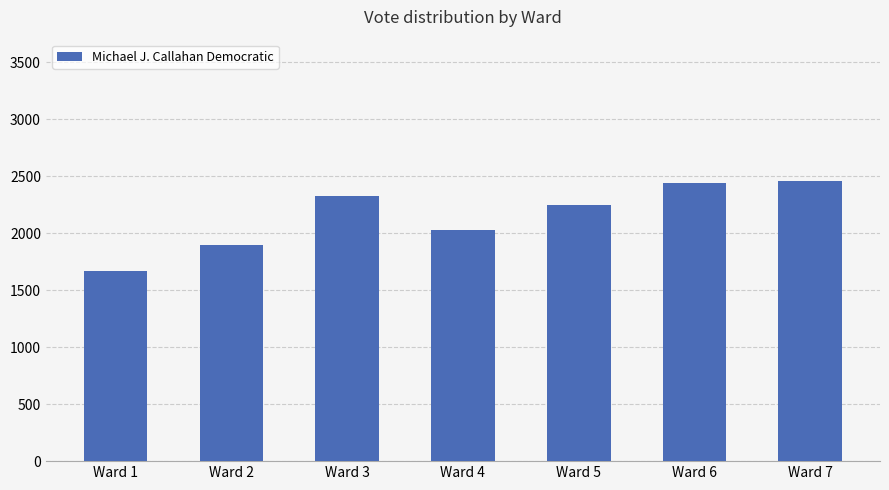

Which label corresponds to the smallest value in the chart?

Ward 1